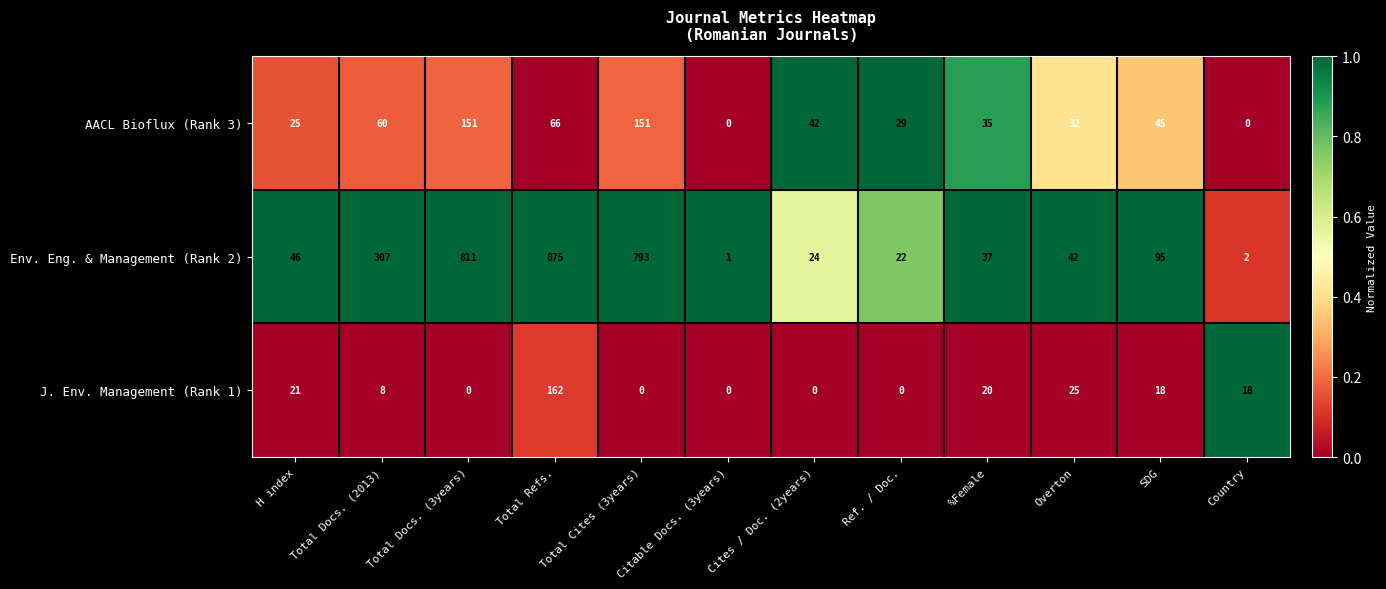

Which category has the highest value across all series?

Total Refs.